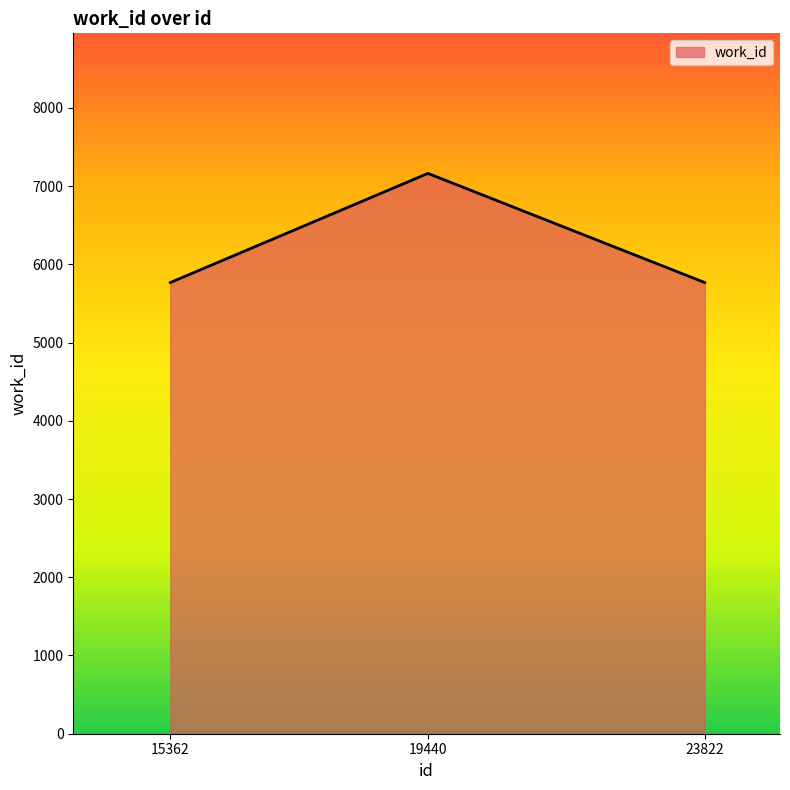

What is the change in value from 19440 to 23822?

-1395